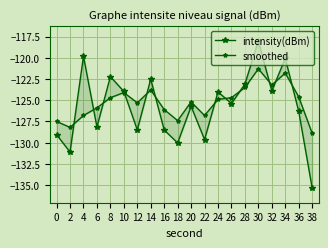

How many data points does each series have?

20